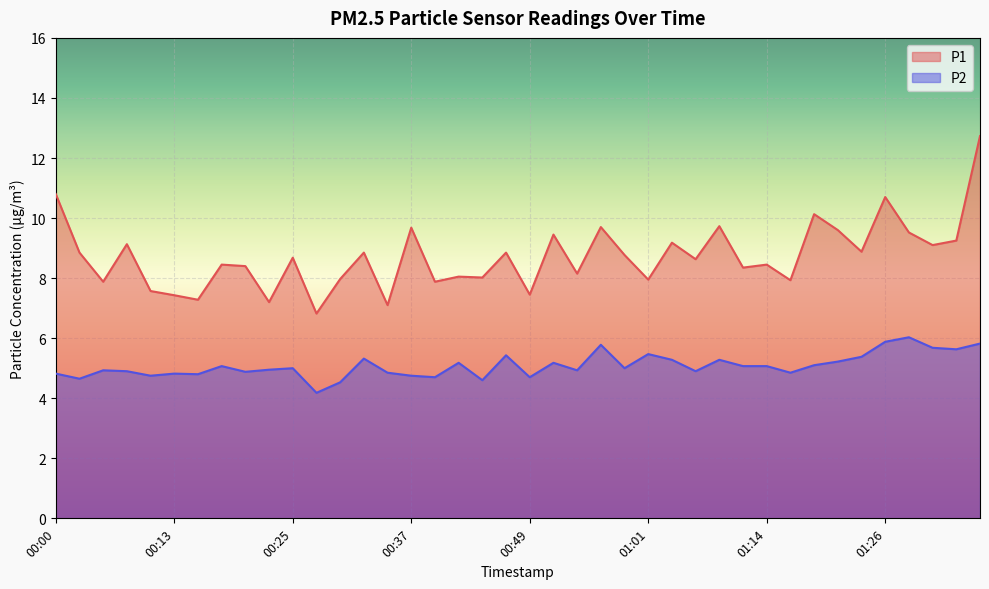

What is the value of the P1 point at the 11th from the left?

8.7